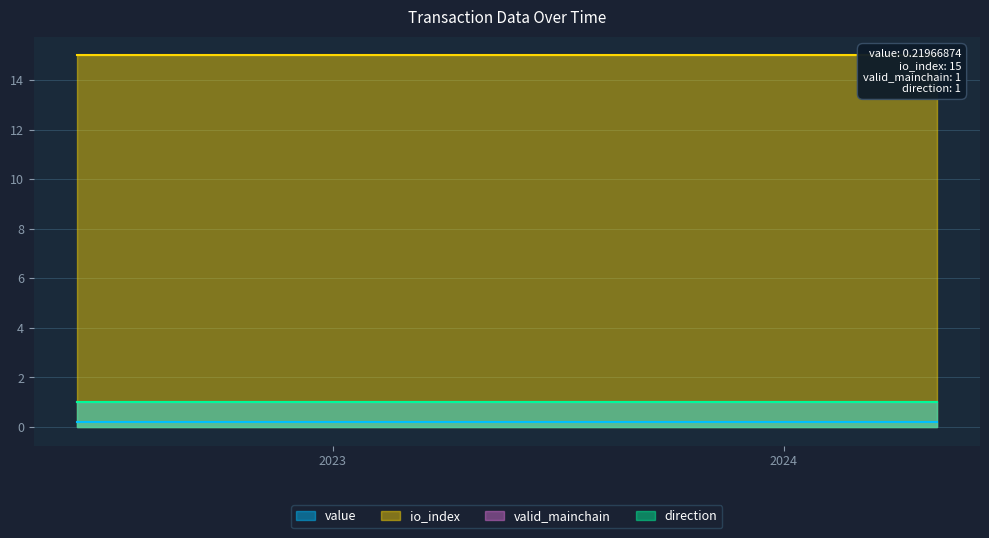

True or false: value and io_index intersect in this chart.

False